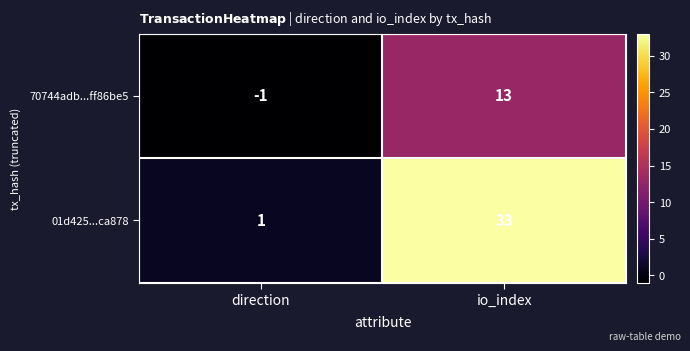

At which category does the chart reach its peak across all series?

io_index